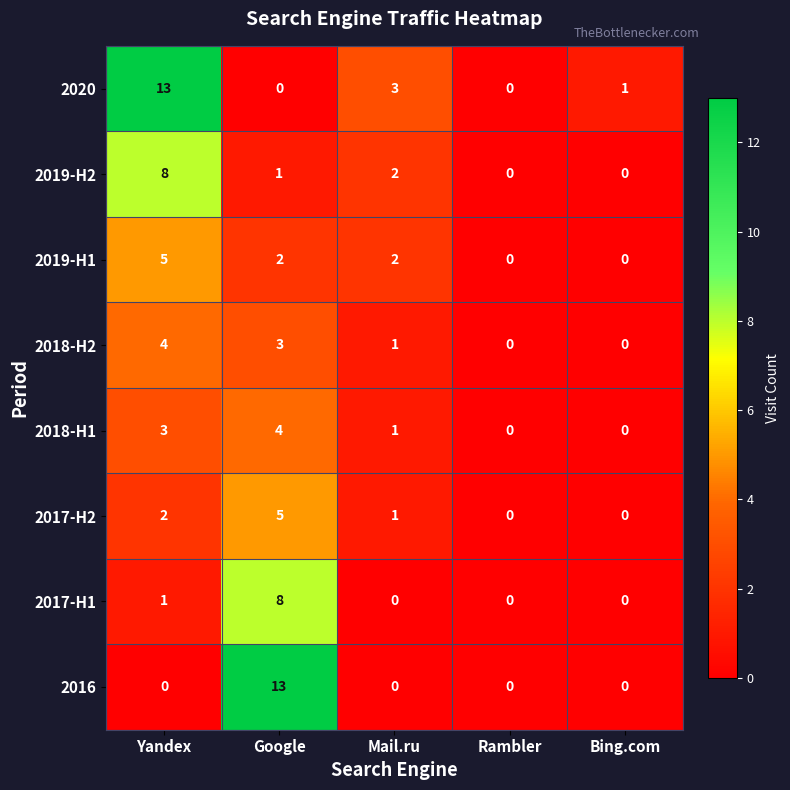

What is the sum of the 2020 values at Mail.ru and Rambler?

3